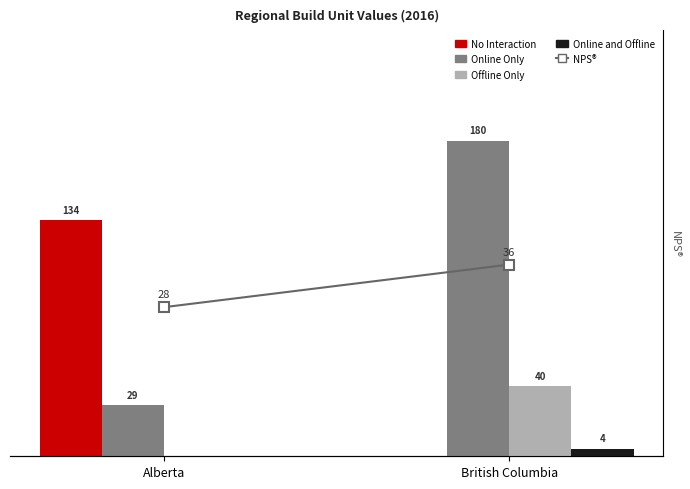

What is the label of the 1st bar from the left?

Alberta